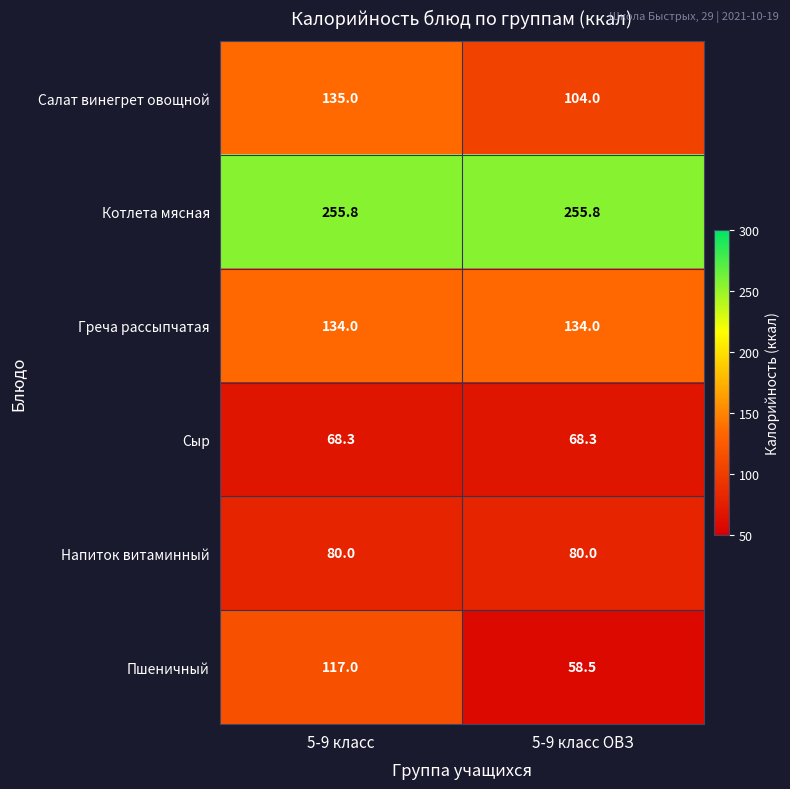

What is the sum of the Напиток витаминный values at 5-9 класс ОВЗ and 5-9 класс?

160.0